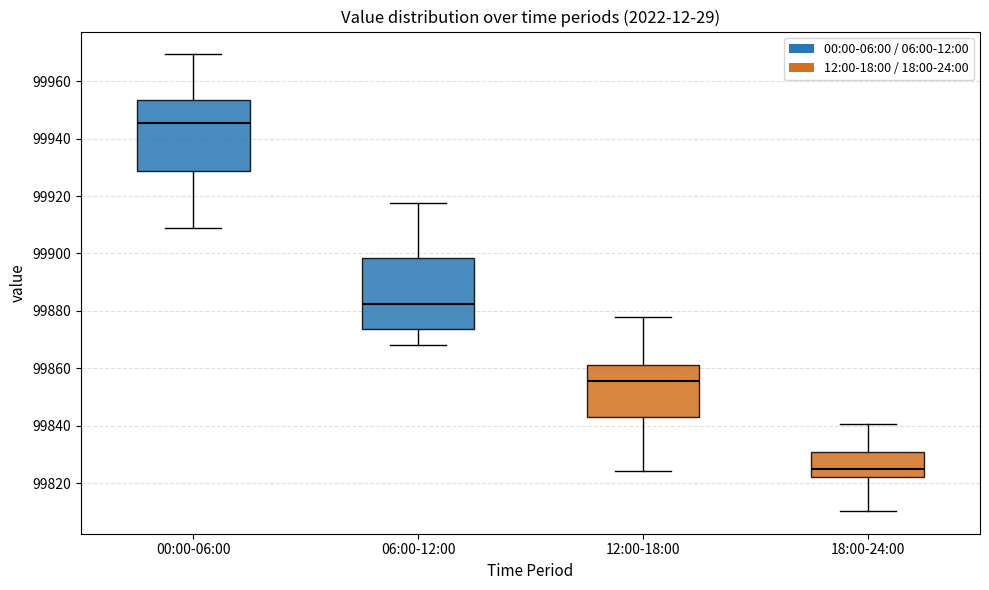

Which box's median line is the highest?

00:00-06:00